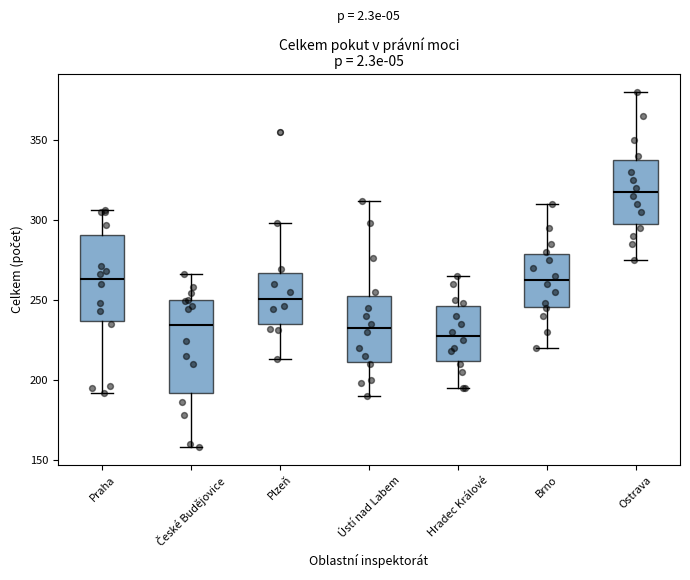

Reading left to right, read every box against the y-axis: the position of its median line, the range the box covers, and the ends of its whiskers. The values are not printed on the chart, so give them approximately, as read against the axis.

Praha: median 265, box 235 to 290, whiskers 190 to 305
České Budějovice: median 235, box 190 to 250, whiskers 160 to 265
Plzeň: median 250, box 235 to 265, whiskers 215 to 300
Ústí nad Labem: median 235, box 210 to 255, whiskers 190 to 310
Hradec Králové: median 230, box 210 to 245, whiskers 195 to 265
Brno: median 265, box 245 to 280, whiskers 220 to 310
Ostrava: median 320, box 300 to 340, whiskers 275 to 380